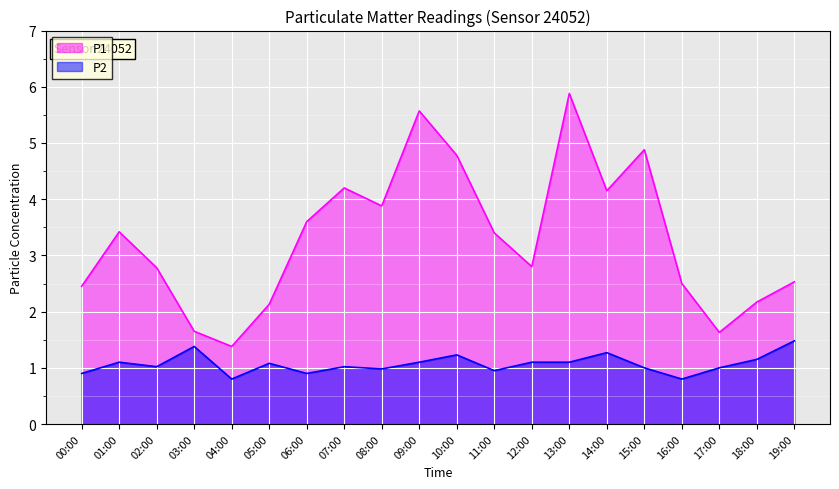

Reading left to right, what are all the values shown in this chart?

P1: 00:00=2.5	01:00=3.4	02:00=2.8	03:00=1.6	04:00=1.4	05:00=2.1	06:00=3.6	07:00=4.2	08:00=3.9	09:00=5.6	10:00=4.8	11:00=3.4	12:00=2.8	13:00=5.9	14:00=4.2	15:00=4.9	16:00=2.5	17:00=1.6	18:00=2.2	19:00=2.5
P2: 00:00=0.9	01:00=1.1	02:00=1.0	03:00=1.4	04:00=0.8	05:00=1.1	06:00=0.9	07:00=1.0	08:00=1.0	09:00=1.1	10:00=1.2	11:00=0.9	12:00=1.1	13:00=1.1	14:00=1.3	15:00=1.0	16:00=0.8	17:00=1.0	18:00=1.1	19:00=1.5